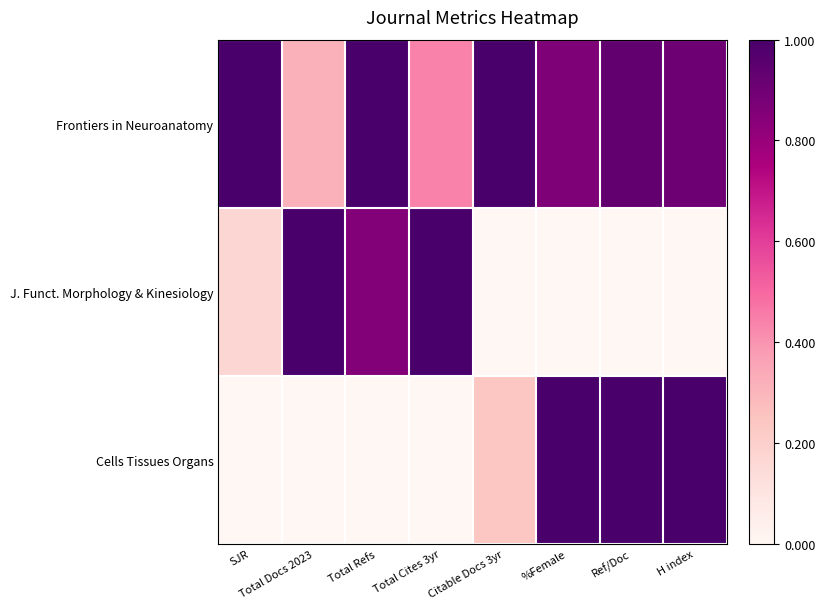

Between Ref/Doc and Total Docs 2023, which is larger?

Ref/Doc